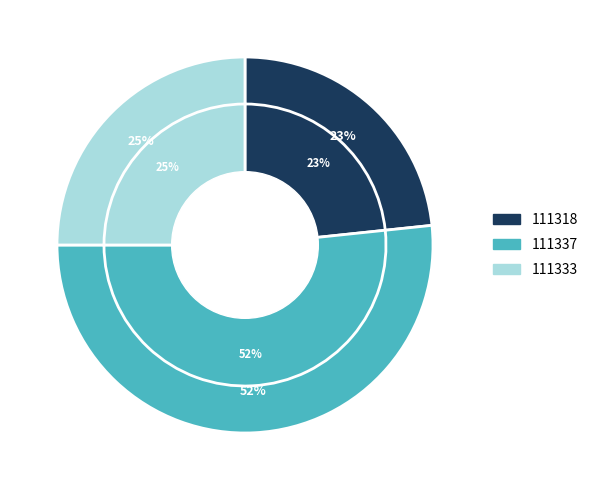

To the nearest percent, what is the combined percentage of 111318 and 111337?

75%